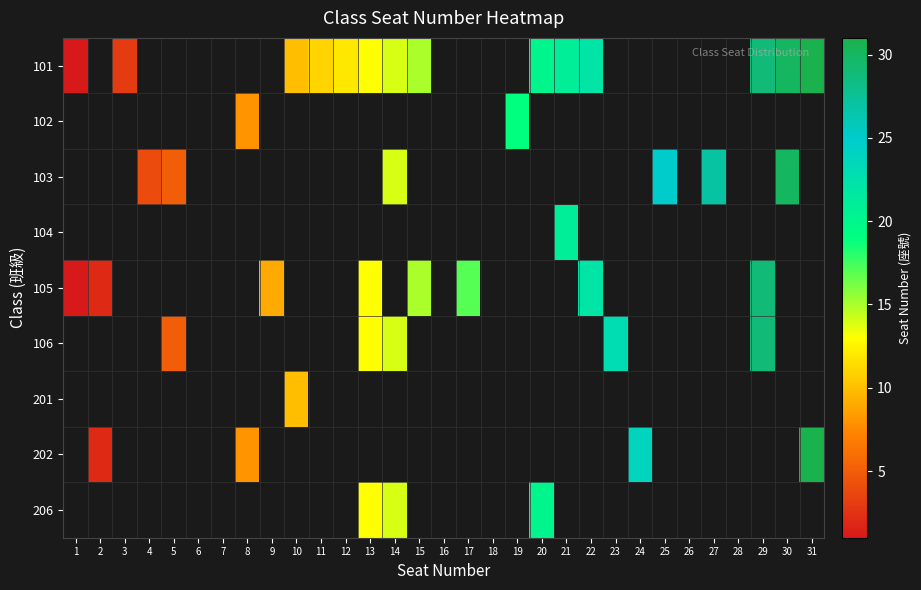

How many series are shown in this chart?

9